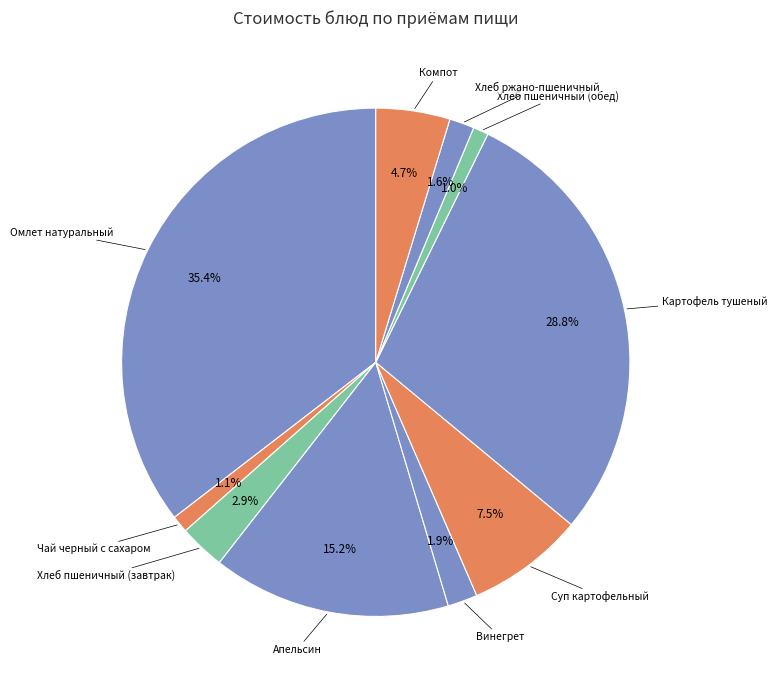

How many segments does this pie chart have?

10